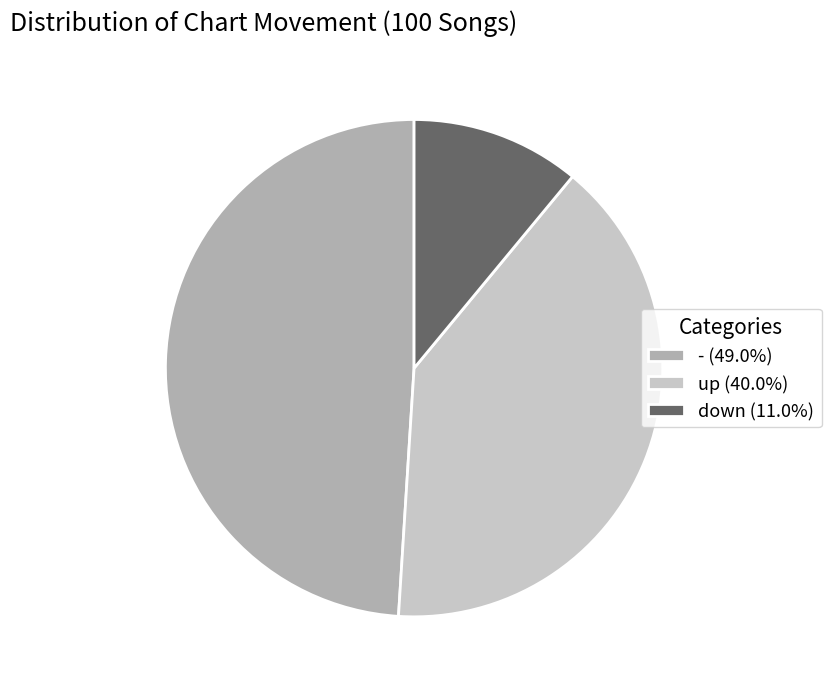

Approximately how many times larger is the value at - (49.0%) compared to down (11.0%)?

4.5